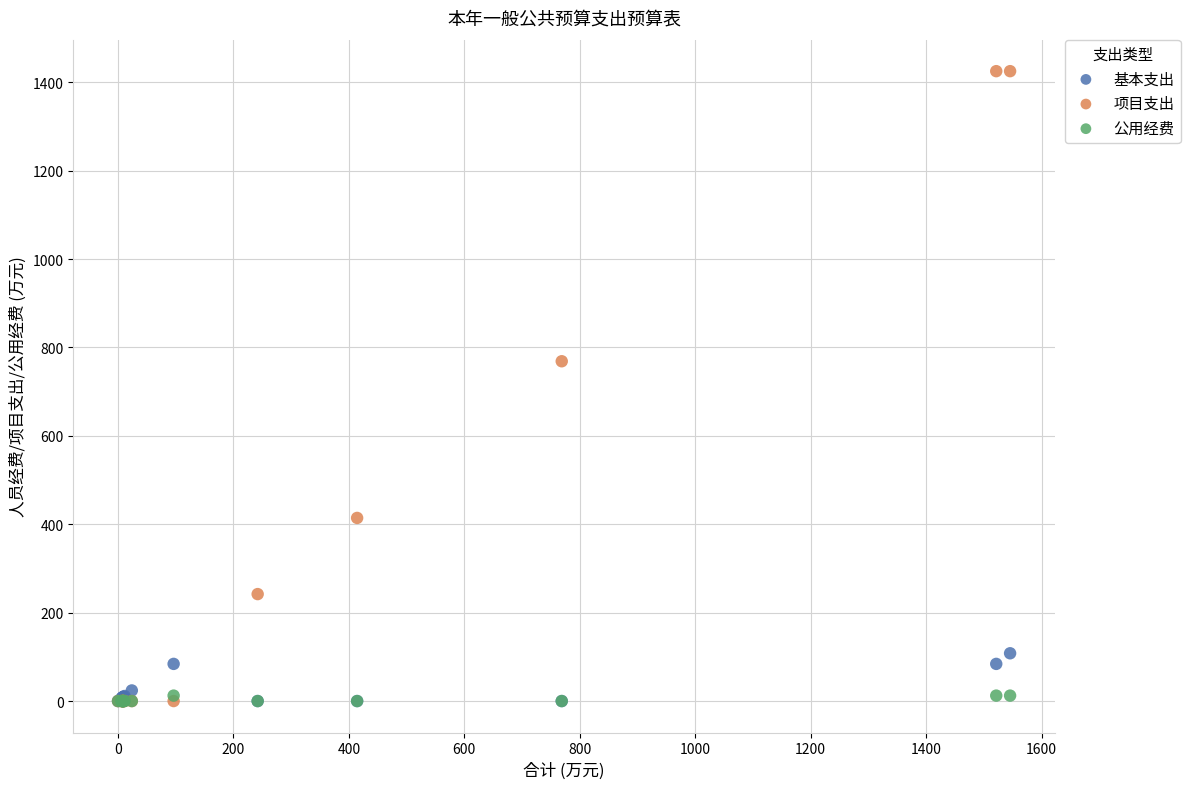

Which series has the largest Y range (max minus min)?

项目支出